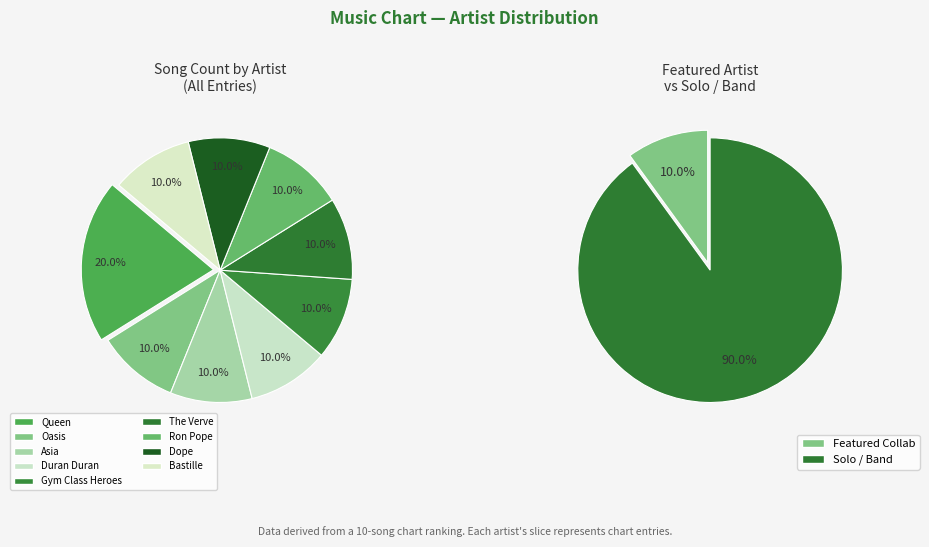

Does Duran Duran represent more than half of the total?

No